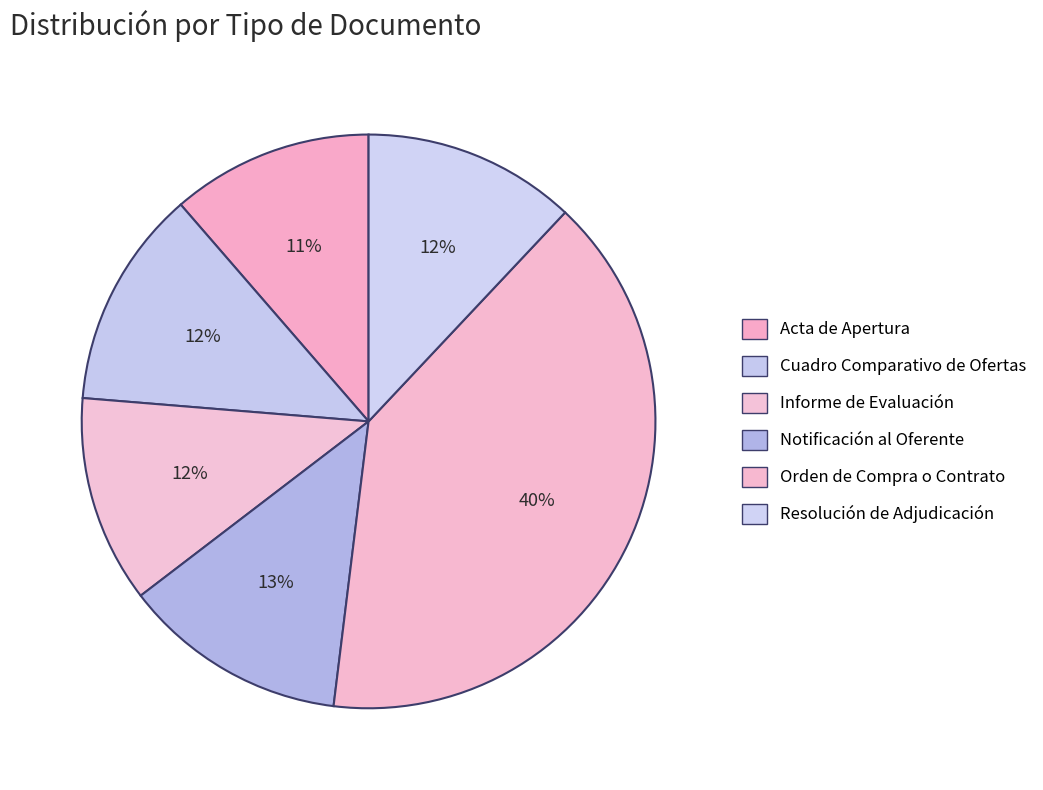

Rank the categories by value from highest to lowest.

Orden de Compra o Contrato, Notificación al Oferente, Cuadro Comparativo de Ofertas, Resolución de Adjudicación, Informe de Evaluación, Acta de Apertura